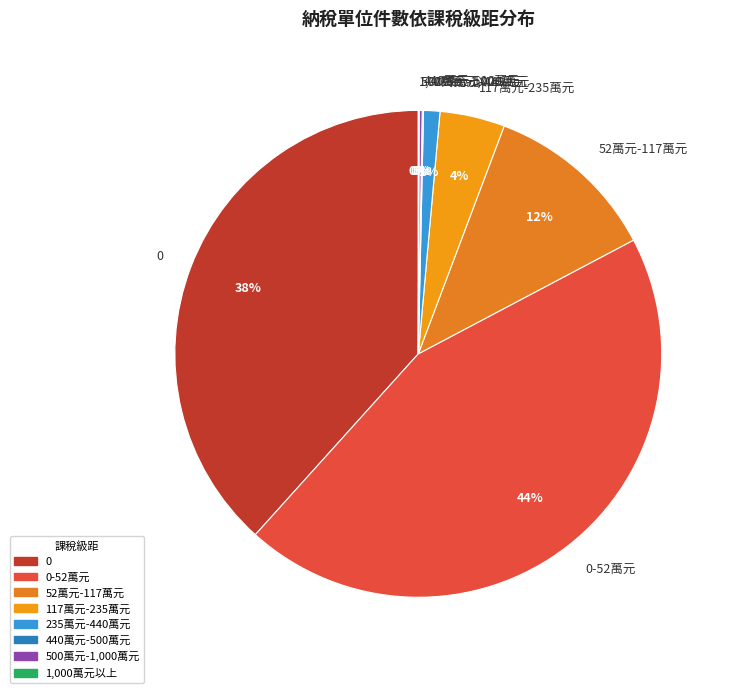

Does any single category account for the majority?

No